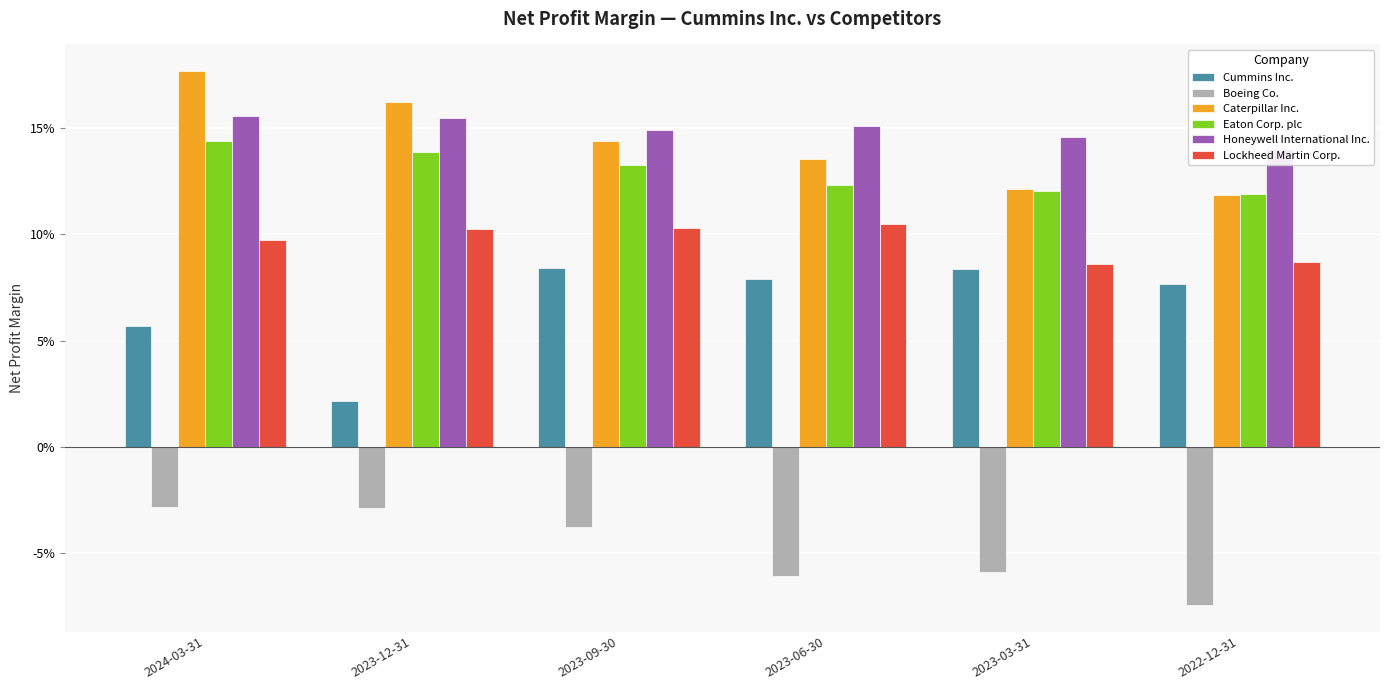

What is the label of the 1st bar from the right?

2022-12-31